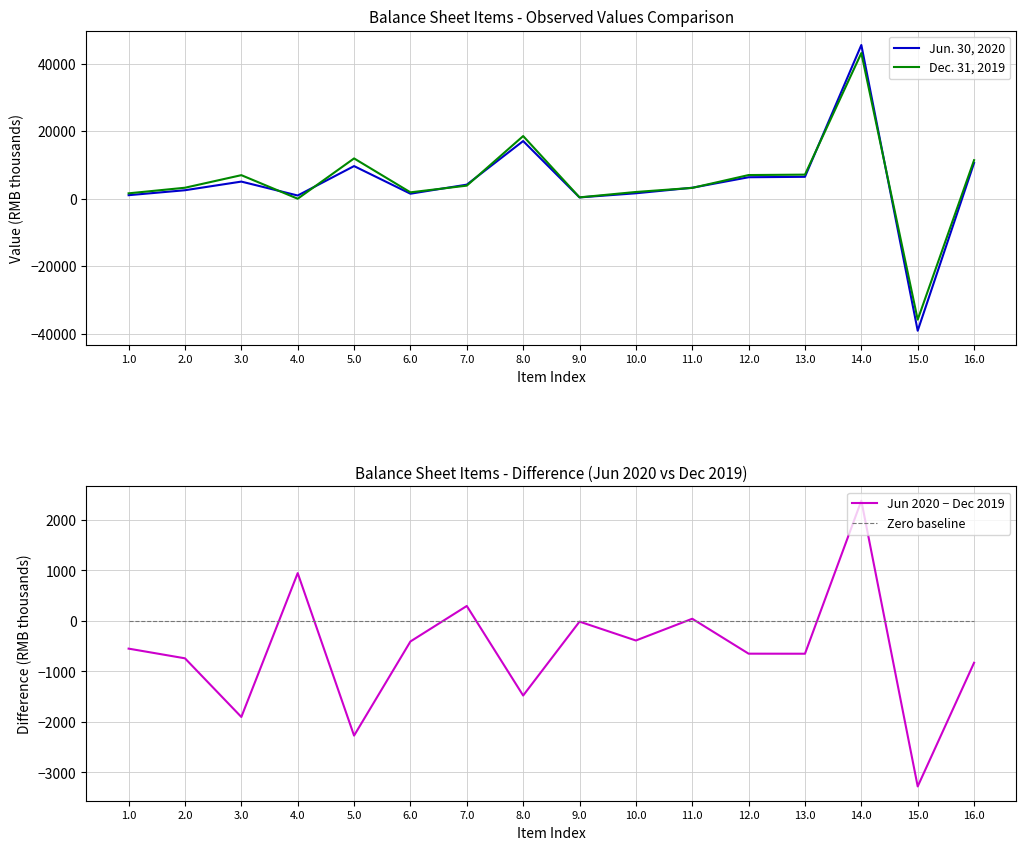

Is it true that Jun 2020 − Dec 2019 equals 1379 at 4.0?

False